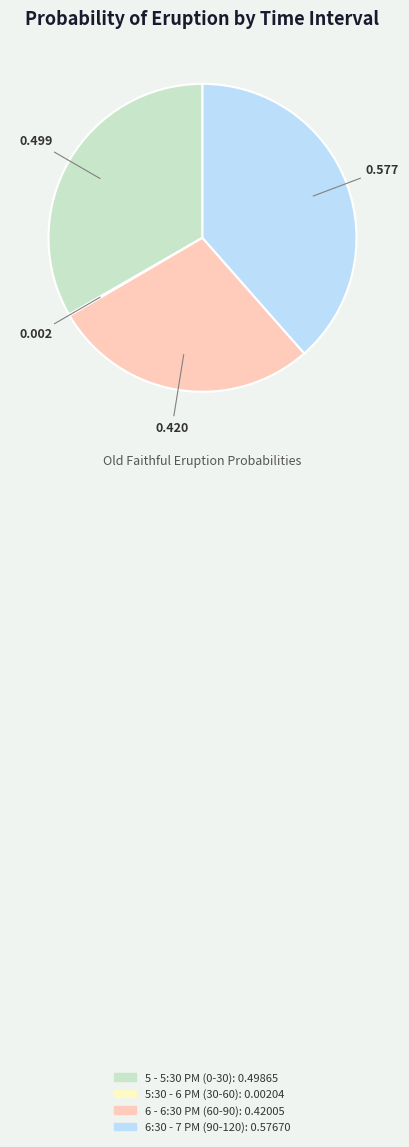

Is there any slice that represents more than half of the pie?

No